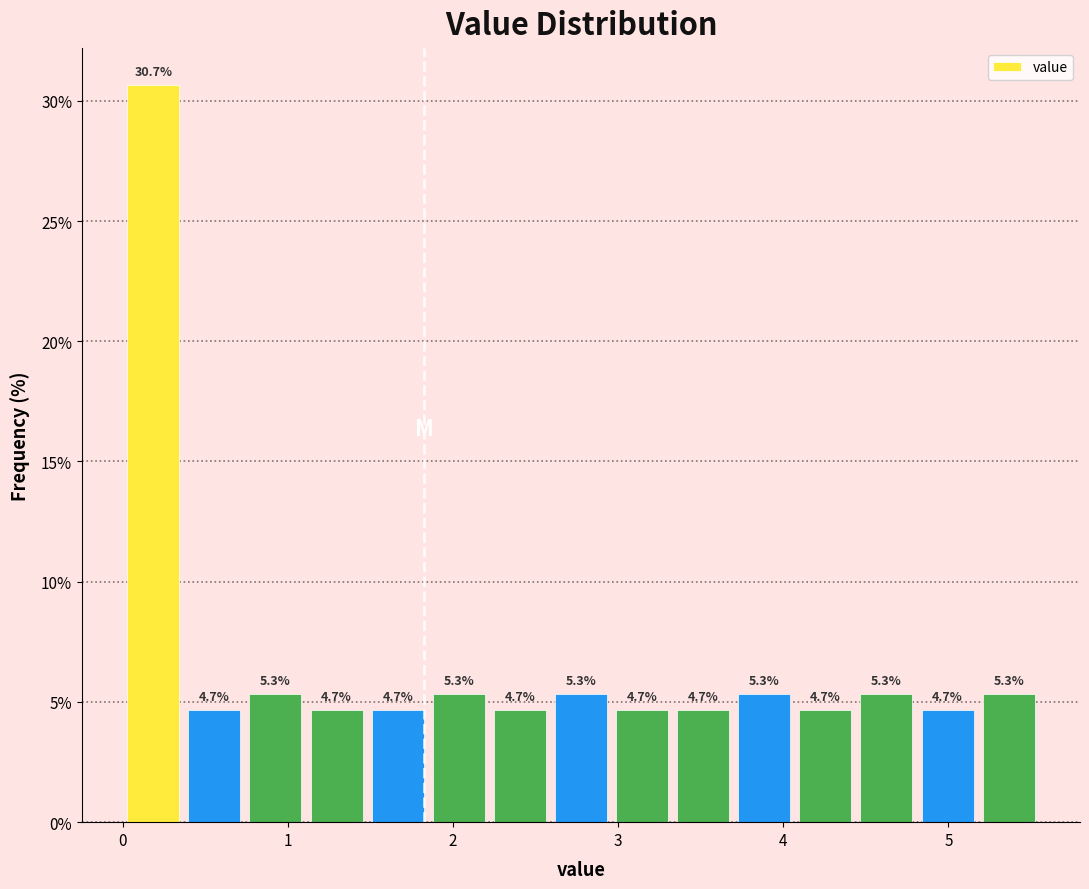

Around what value on the x-axis is the tallest bar? Give the approximate position of its centre, as read against the axis.

0.2